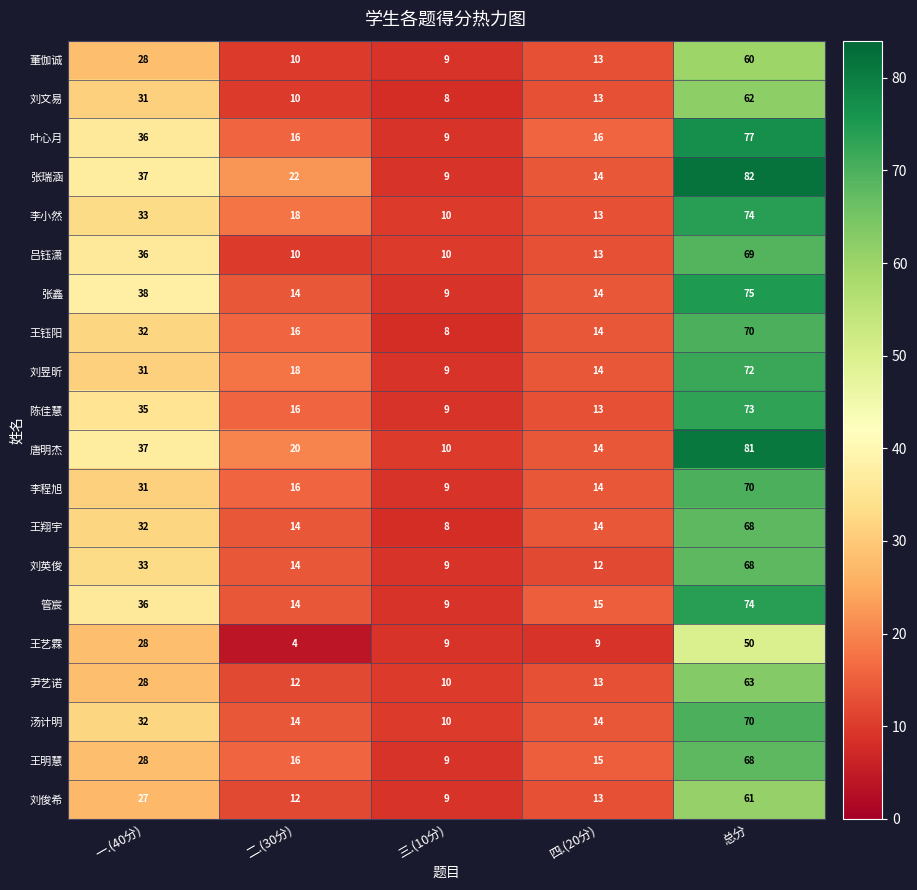

The value of 汤计明 at 总分 is 70. True or false?

True